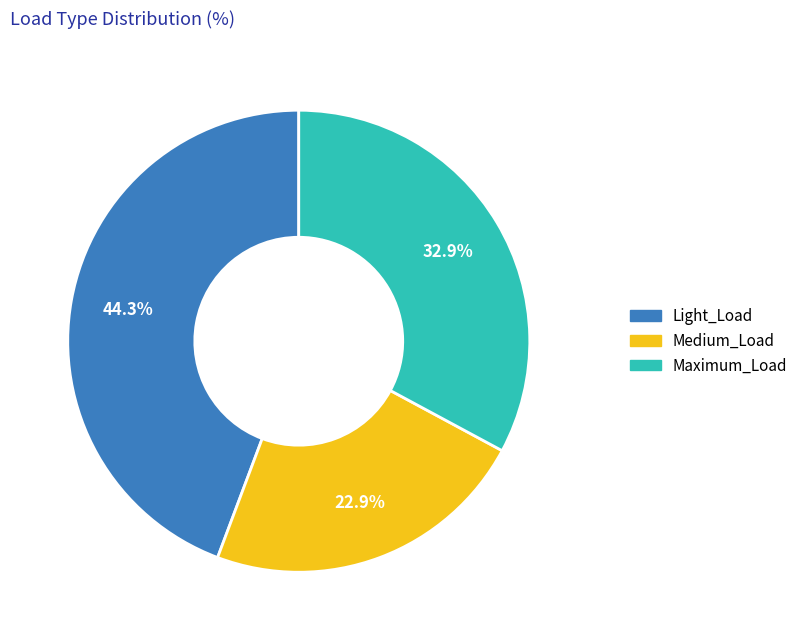

Is there any slice that represents more than half of the pie?

No